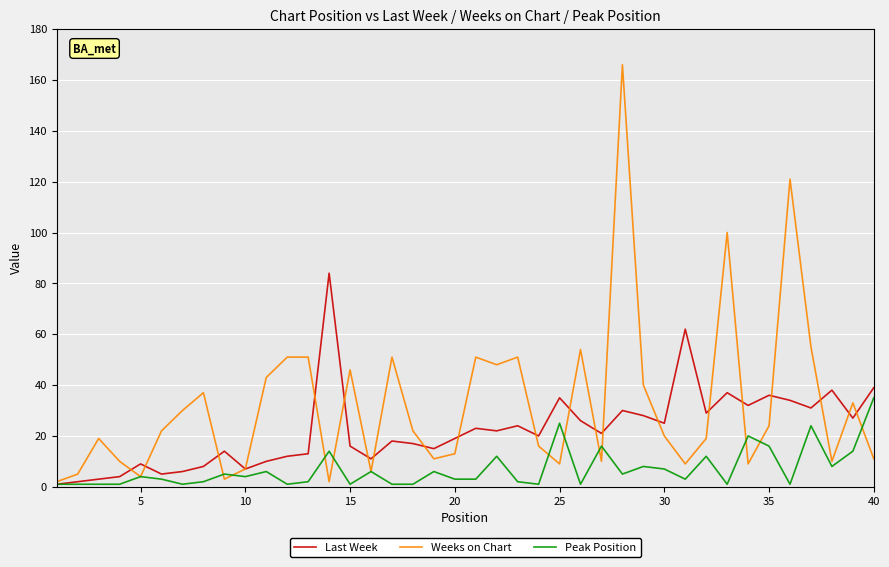

How many lines are shown in the chart?

3